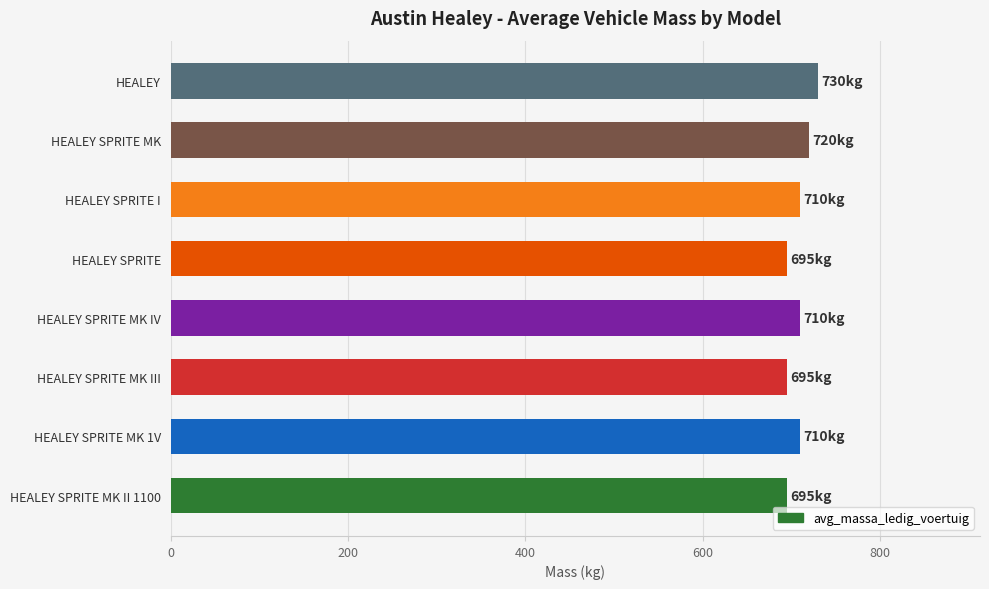

What is the difference between the second highest and minimum values?

25